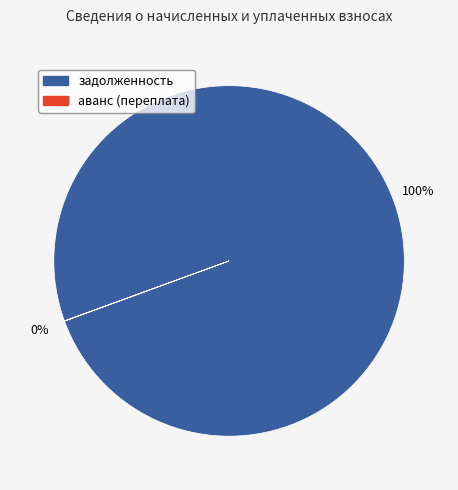

The задолженность slice represents 100% of the pie. True or false?

True